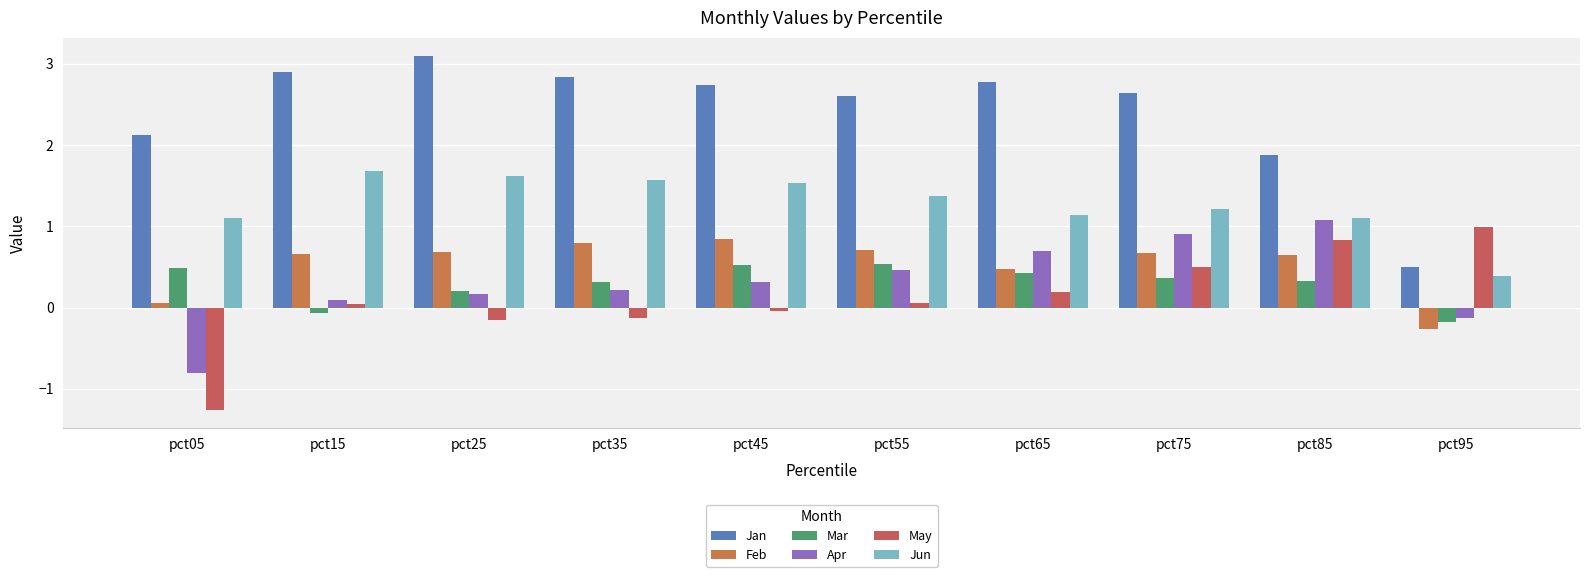

How many negative values does the Mar series have?

2